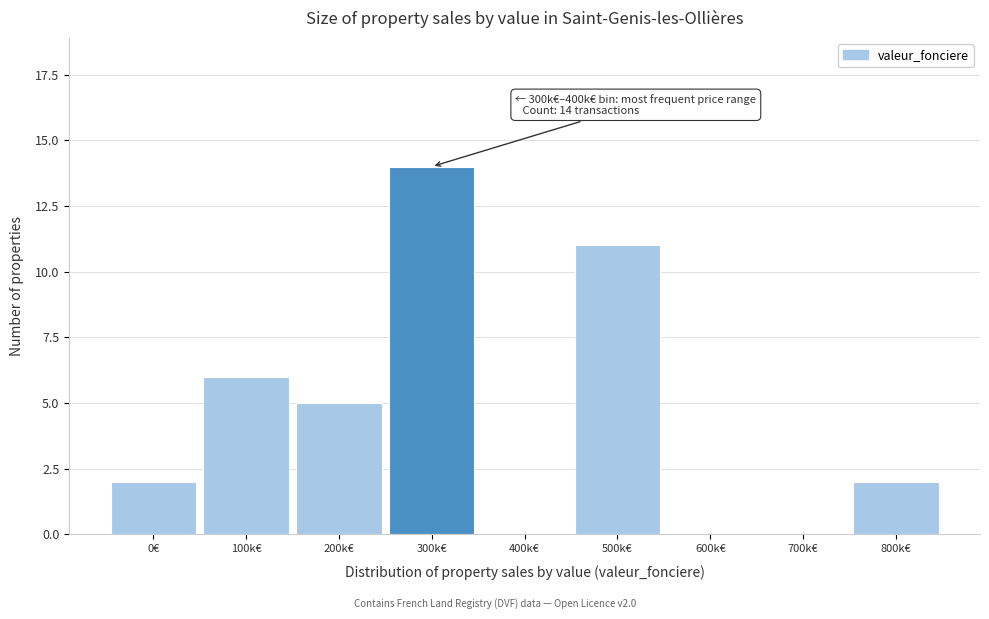

Reading left to right, transcribe all the data shown in this chart.

0€=2	100k€=6	200k€=5	300k€=14	400k€=0	500k€=11	600k€=0	700k€=0	800k€=2